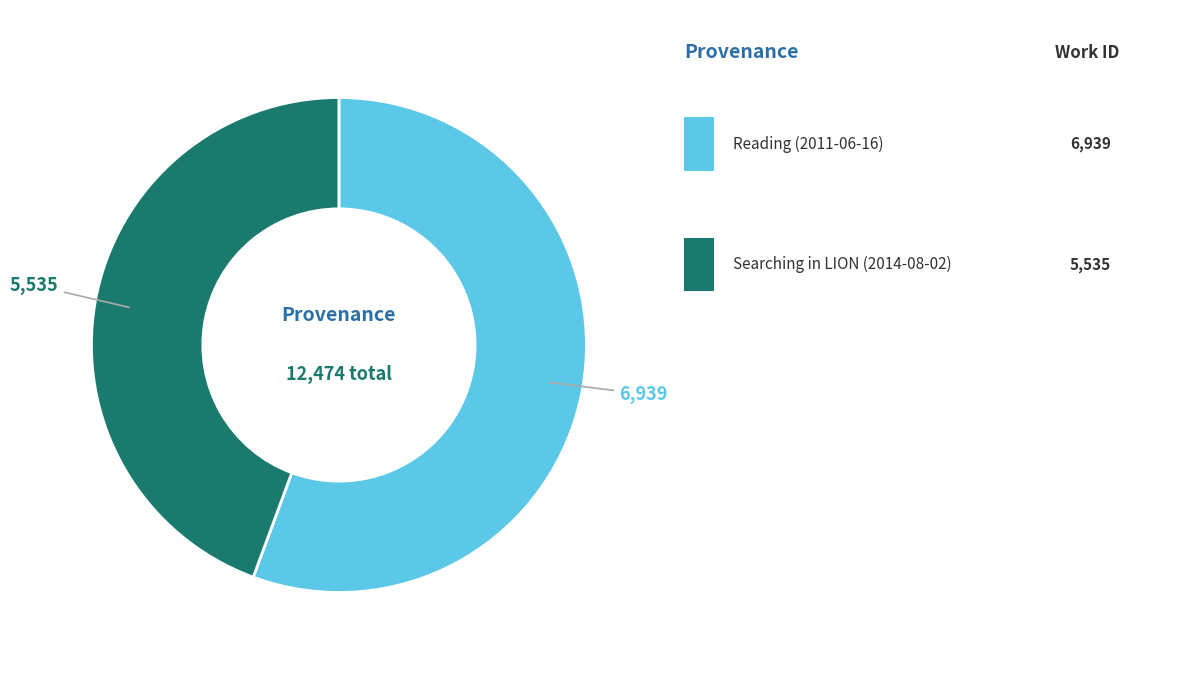

Is there any slice that represents more than half of the pie?

Yes